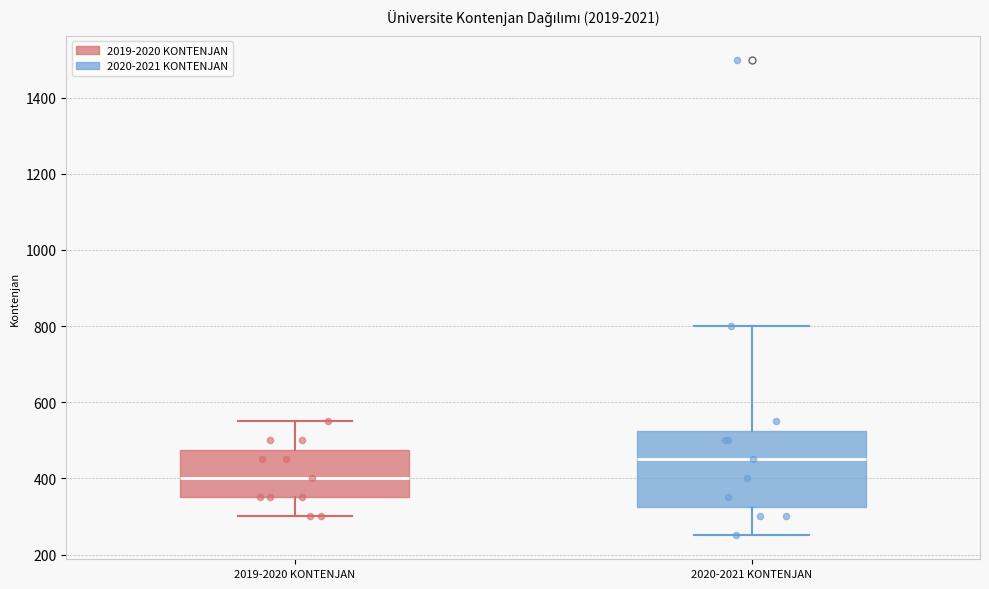

Reading left to right, transcribe this box plot: for each box, give where its median line is, the range the box spans, and where its two whiskers end, as read against the y-axis. The values are not printed on the chart, so give them approximately, as read against the axis.

2019-2020 KONTENJAN: median 400, box 360 to 480, whiskers 300 to 560
2020-2021 KONTENJAN: median 460, box 320 to 520, whiskers 260 to 800